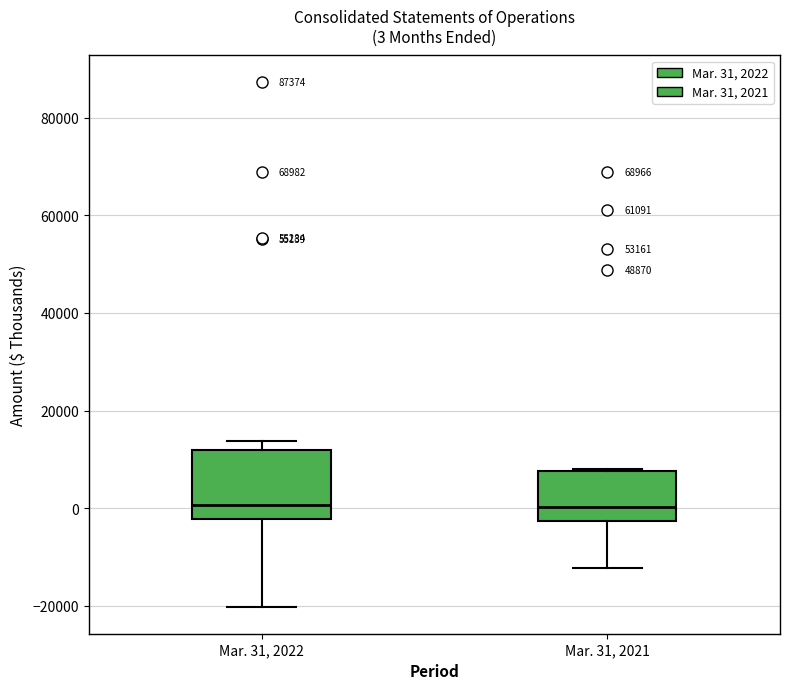

Which box is the tallest, from its lower edge to its upper edge?

Mar. 31, 2022